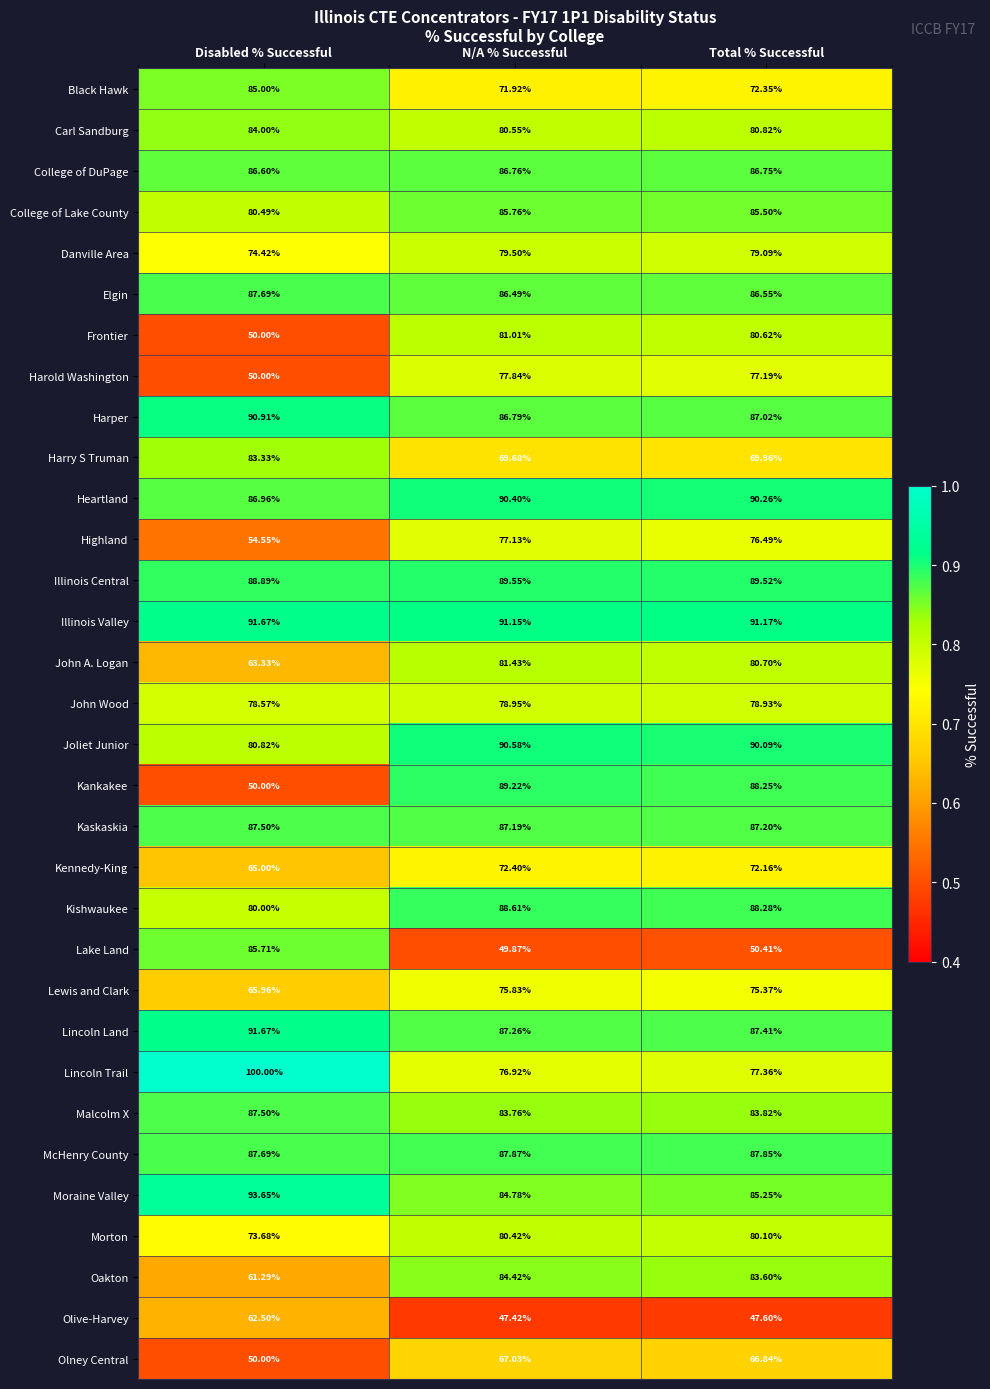

Between Disabled % Successful and N/A % Successful, which series saw the biggest shift?

Kankakee